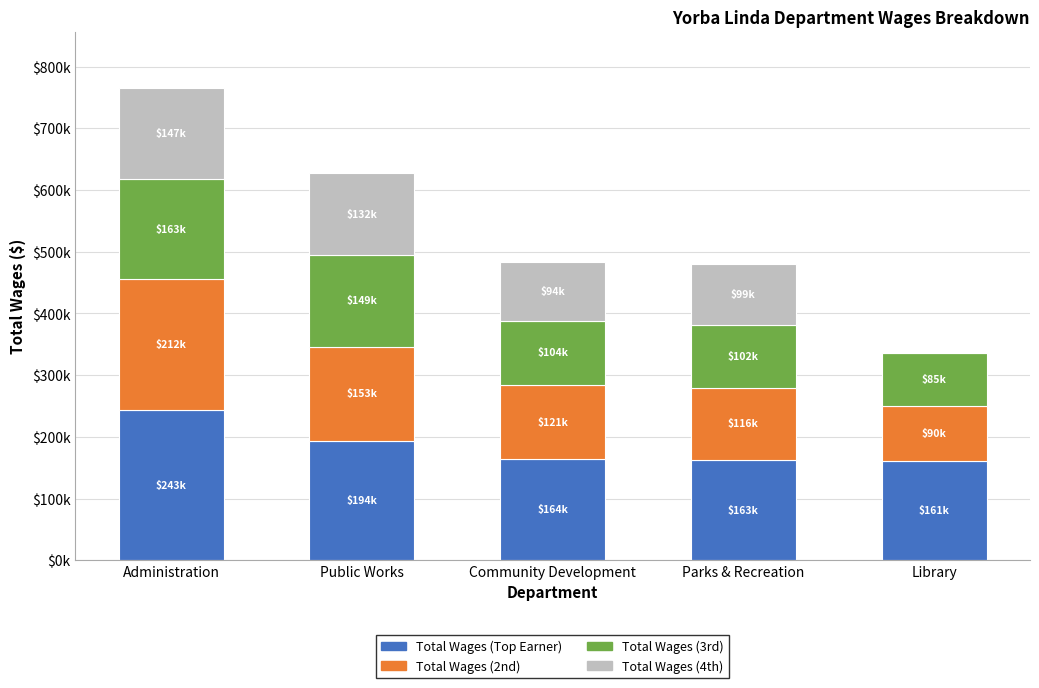

What is the label of the 5th bar from the right?

Administration